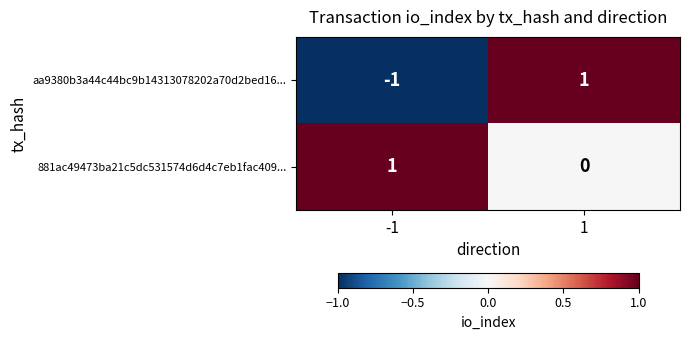

Reading left to right, transcribe all the data shown in this chart.

aa9380b3a44c44bc9b14313078202a70d2bed16...: -1=-1	1=1
881ac49473ba21c5dc531574d6d4c7eb1fac409...: -1=1	1=0